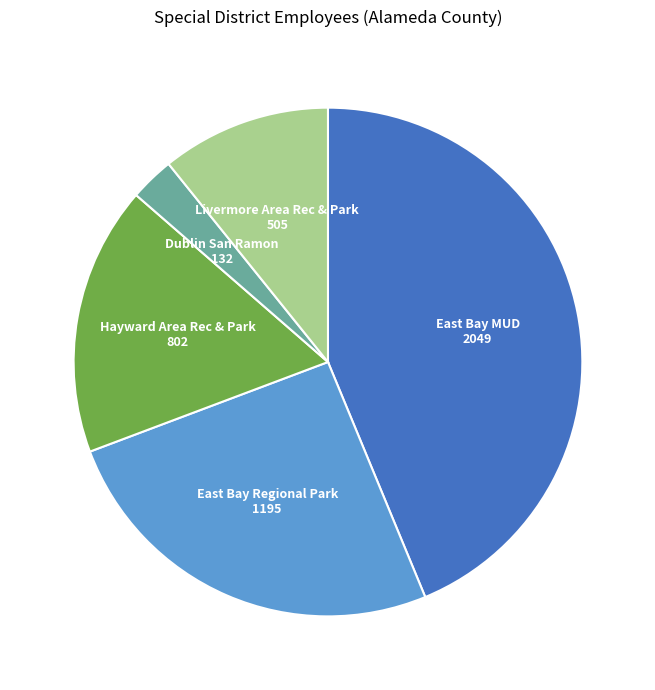

Is there a majority slice in this chart?

No